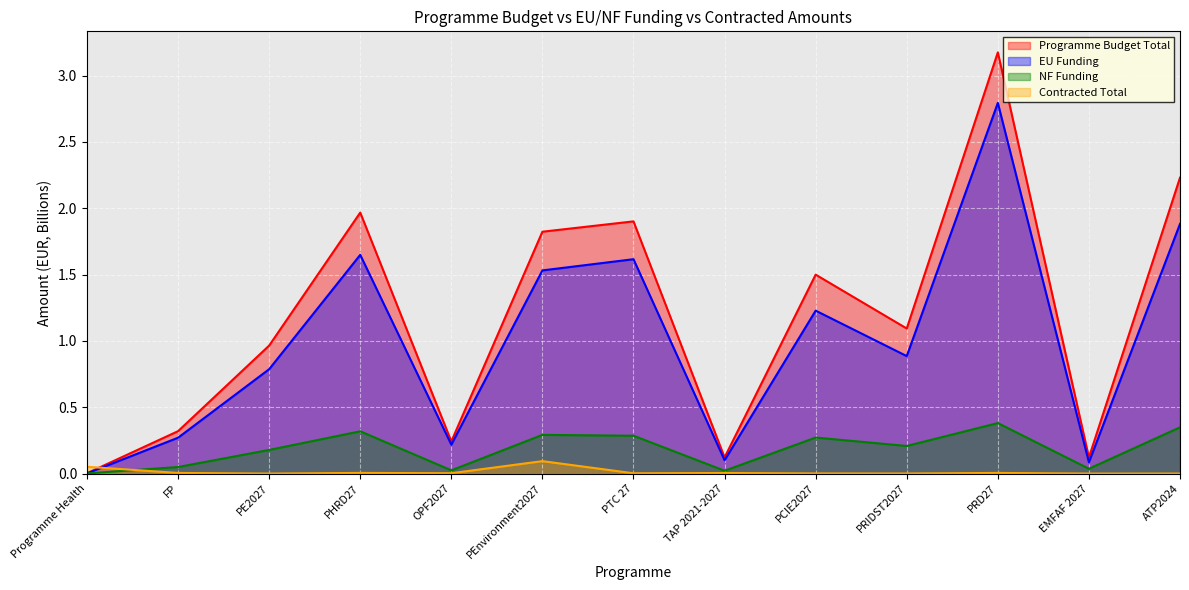

What is the difference between the Programme Budget Total values at PCIE2027 and PTC 27?

0.4